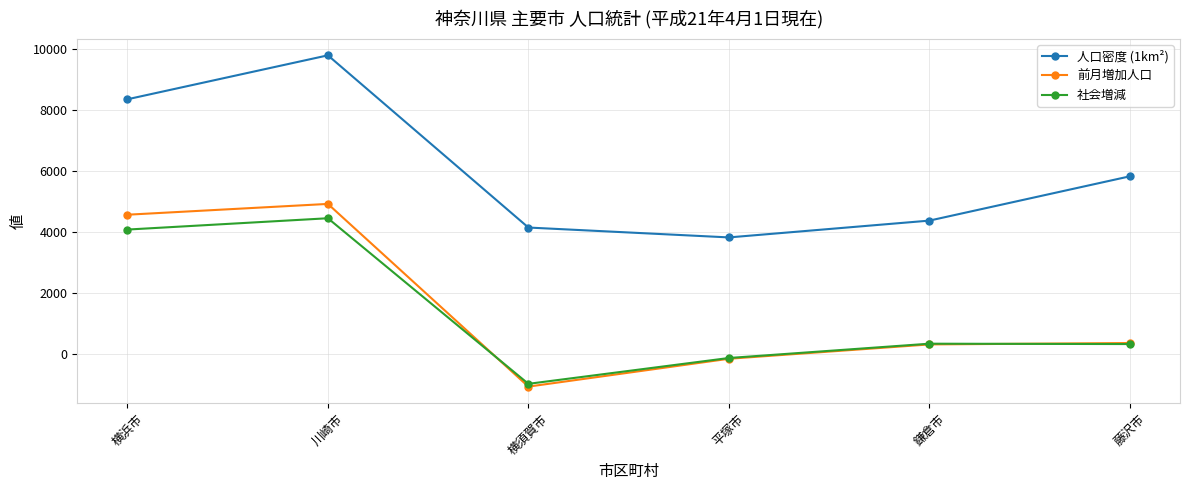

What is the sum of all 社会増減 values?

8170.0